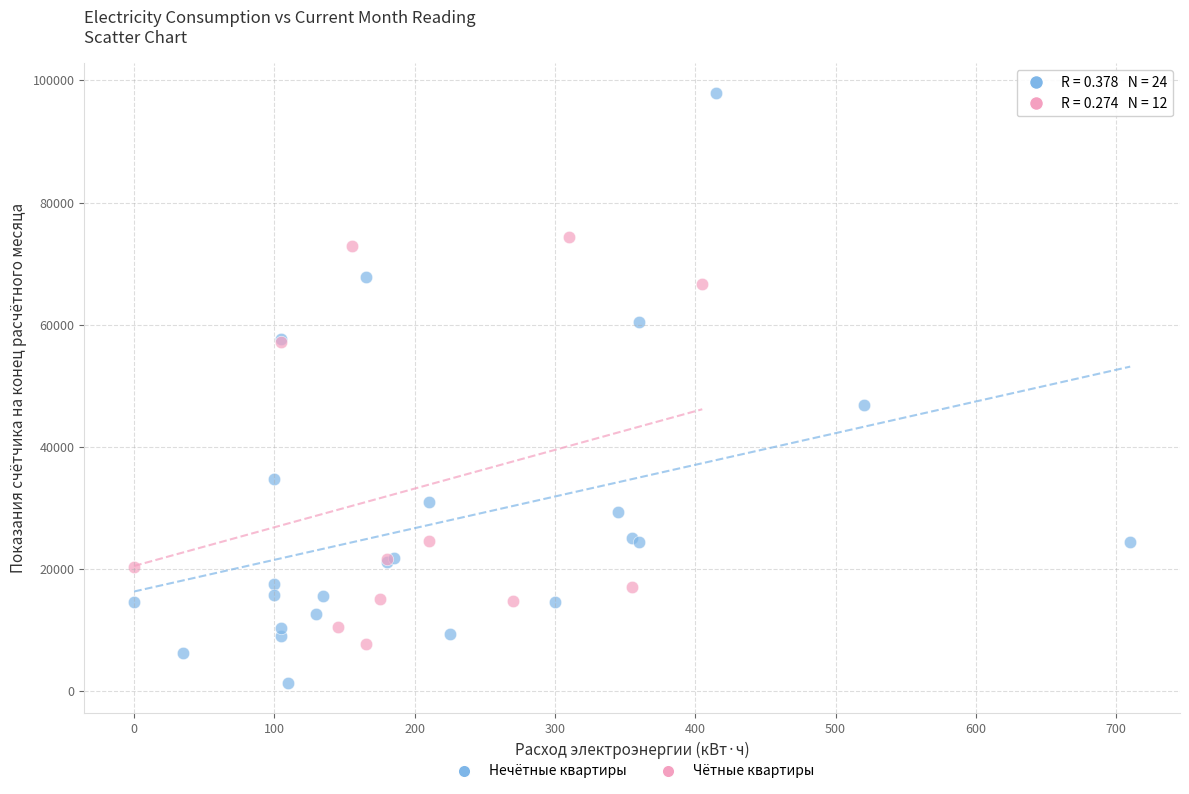

Which series contains the lowest Y value?

Нечётные квартиры